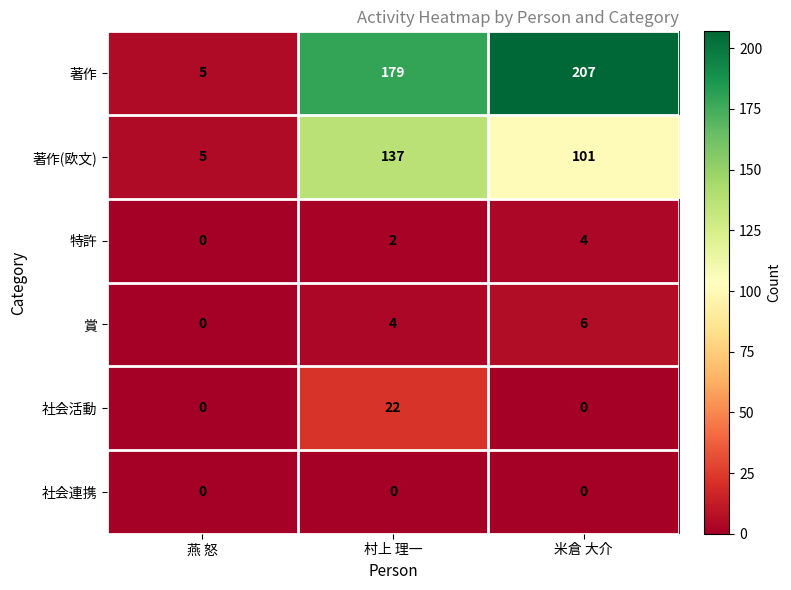

Is it true that 賞 equals -4 at 燕 怒?

False